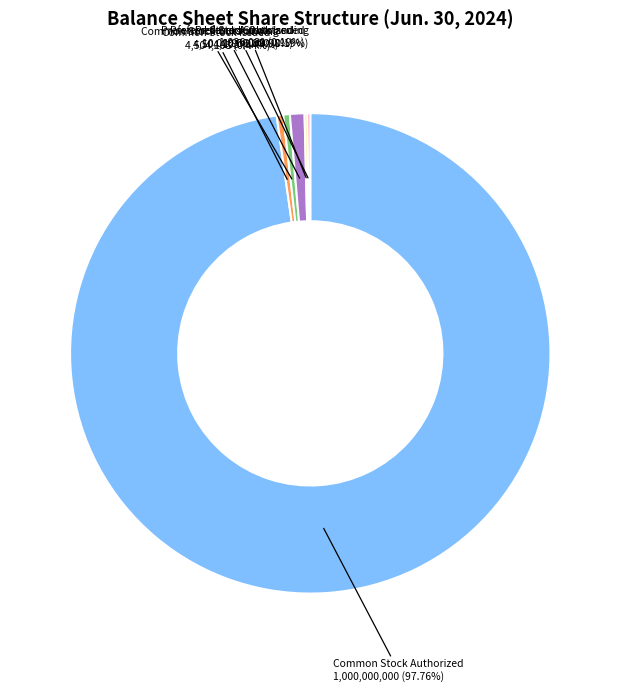

Does any single category account for the majority?

Yes